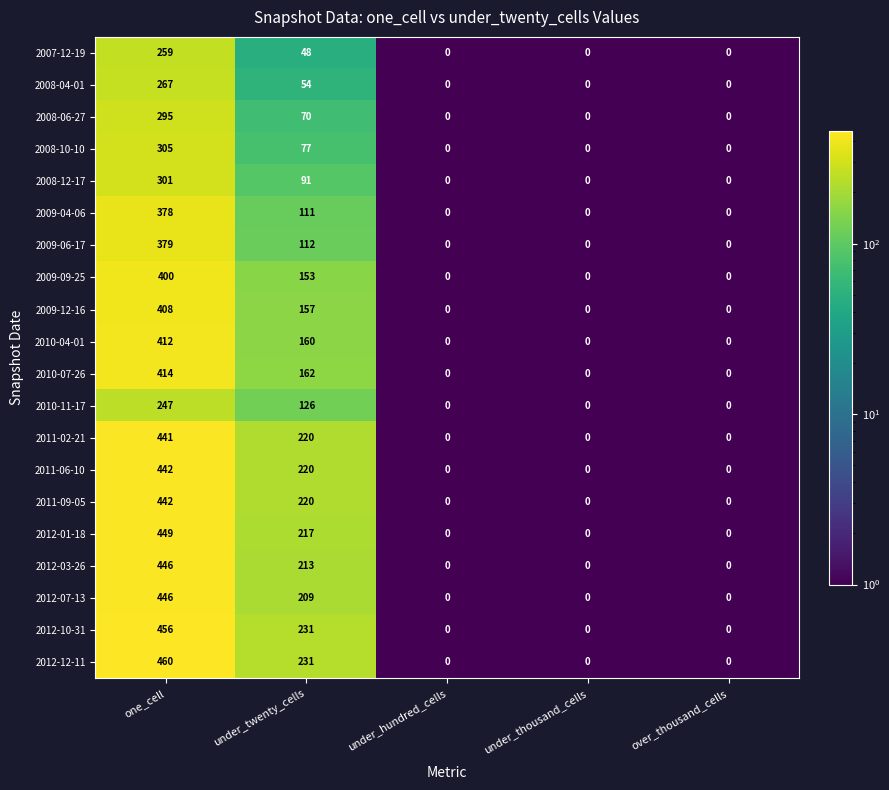

What is the highest value of the 2009-12-16 series?

408